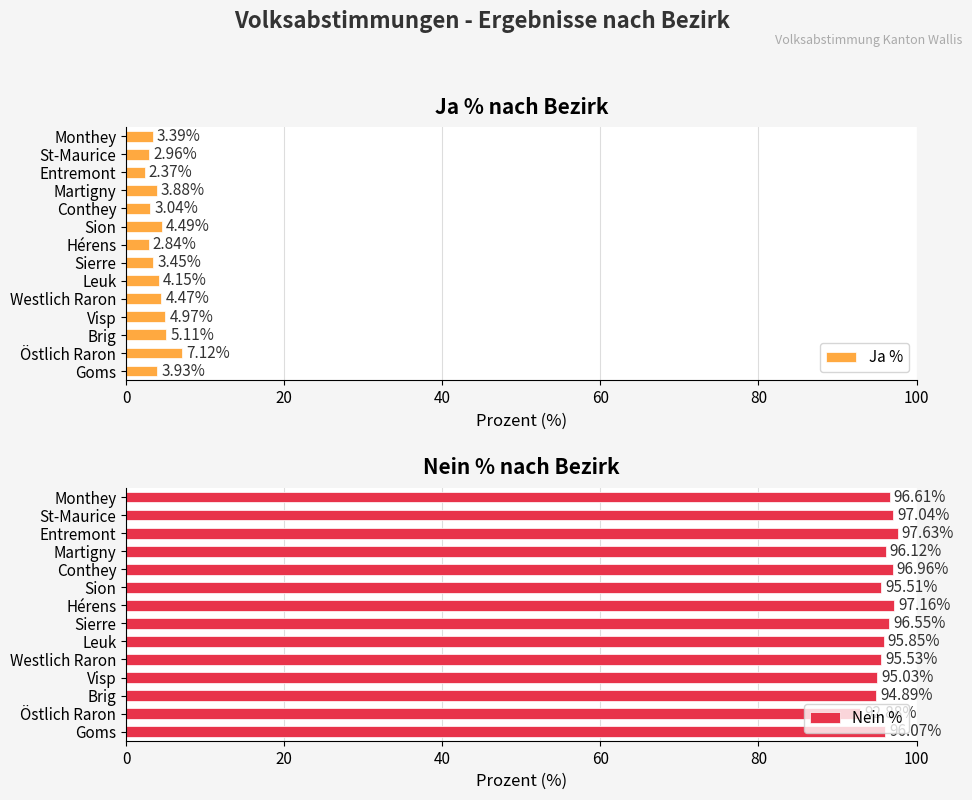

At which label is Ja % closest to 4?

Goms